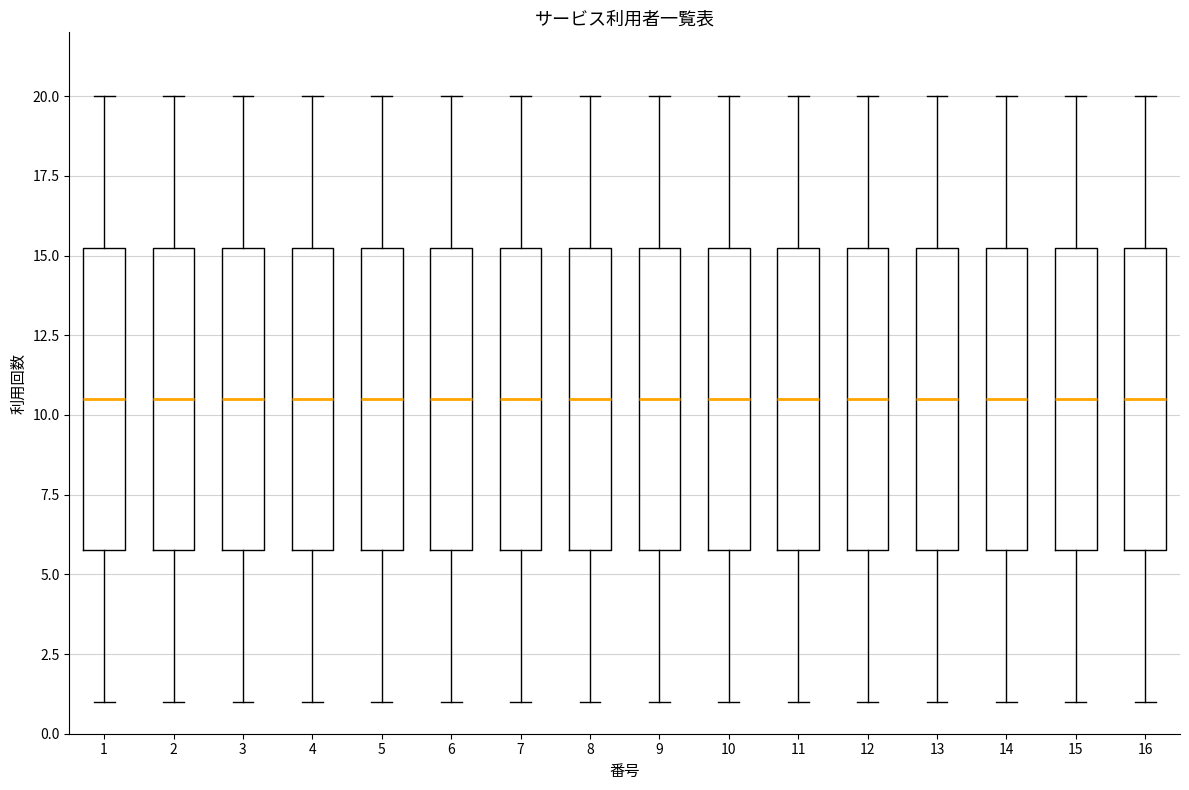

Reading left to right, read every box against the y-axis: the position of its median line, the range the box covers, and the ends of its whiskers. The values are not printed on the chart, so give them approximately, as read against the axis.

1: median 10.5, box 6.0 to 15.5, whiskers 1.0 to 20.0
2: median 10.5, box 6.0 to 15.5, whiskers 1.0 to 20.0
3: median 10.5, box 6.0 to 15.5, whiskers 1.0 to 20.0
4: median 10.5, box 6.0 to 15.5, whiskers 1.0 to 20.0
5: median 10.5, box 6.0 to 15.5, whiskers 1.0 to 20.0
6: median 10.5, box 6.0 to 15.5, whiskers 1.0 to 20.0
7: median 10.5, box 6.0 to 15.5, whiskers 1.0 to 20.0
8: median 10.5, box 6.0 to 15.5, whiskers 1.0 to 20.0
9: median 10.5, box 6.0 to 15.5, whiskers 1.0 to 20.0
10: median 10.5, box 6.0 to 15.5, whiskers 1.0 to 20.0
11: median 10.5, box 6.0 to 15.5, whiskers 1.0 to 20.0
12: median 10.5, box 6.0 to 15.5, whiskers 1.0 to 20.0
13: median 10.5, box 6.0 to 15.5, whiskers 1.0 to 20.0
14: median 10.5, box 6.0 to 15.5, whiskers 1.0 to 20.0
15: median 10.5, box 6.0 to 15.5, whiskers 1.0 to 20.0
16: median 10.5, box 6.0 to 15.5, whiskers 1.0 to 20.0